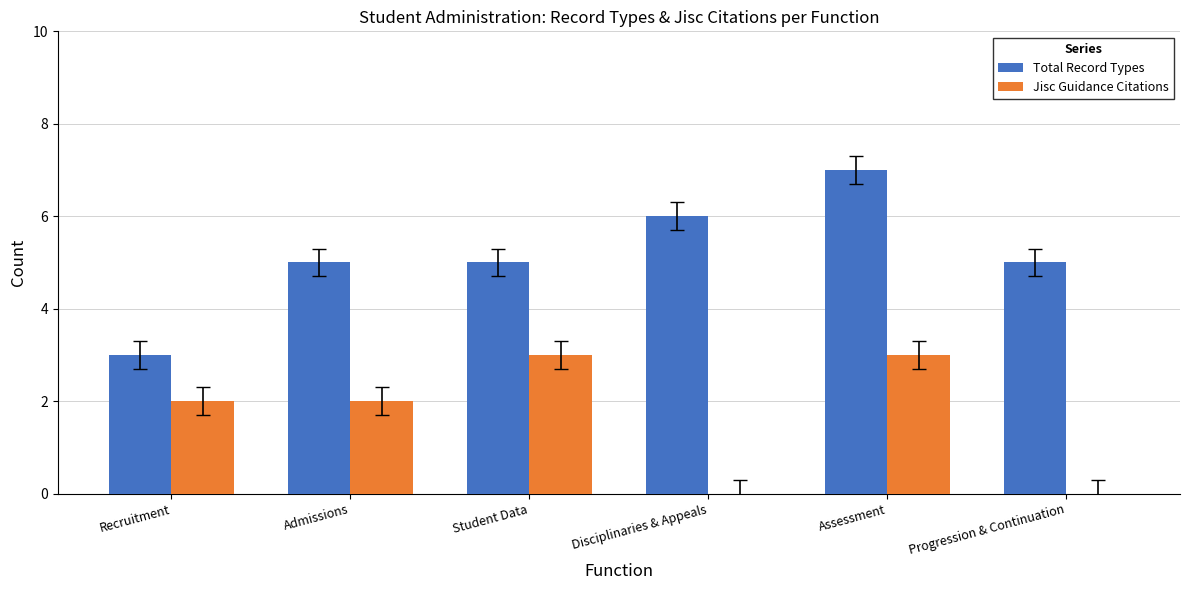

What is the sum of all Jisc Guidance Citations values?

10